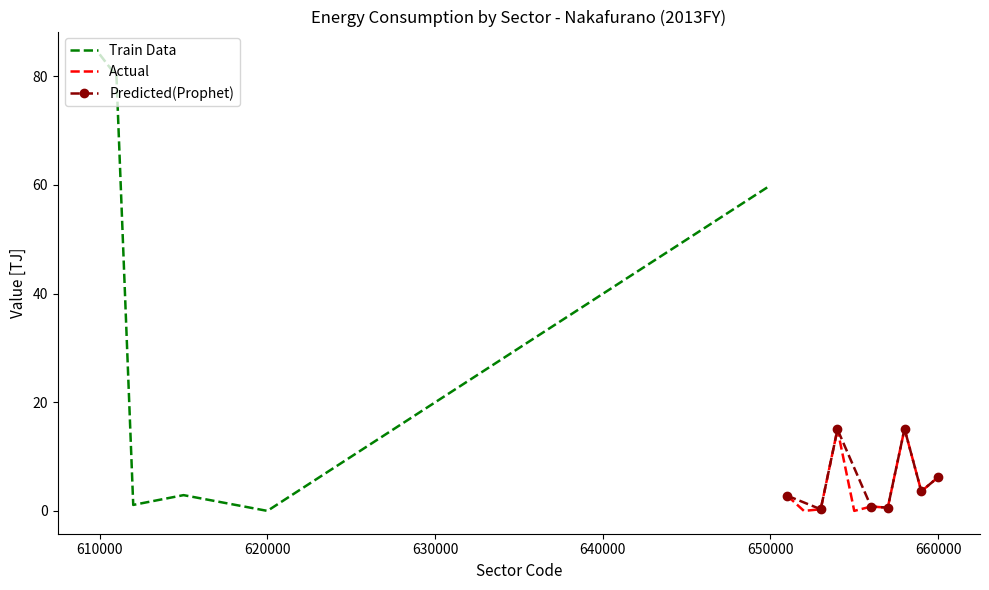

True or false: Train Data has more than 2 interior local peaks.

False